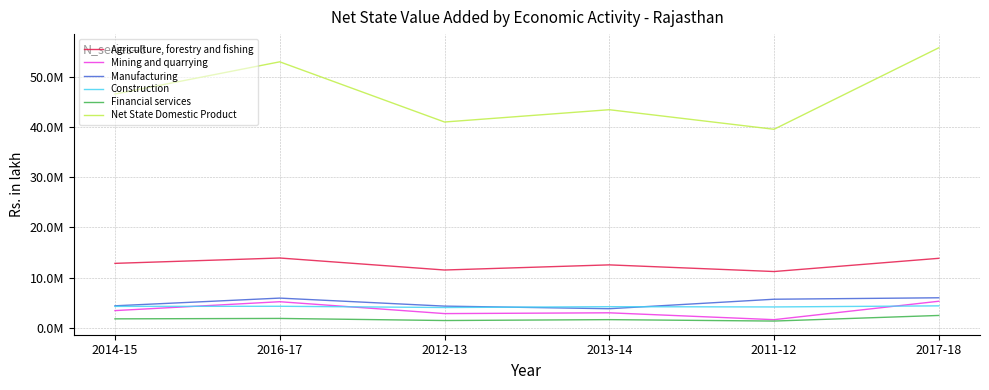

Which label corresponds to the largest value in the chart?

2017-18